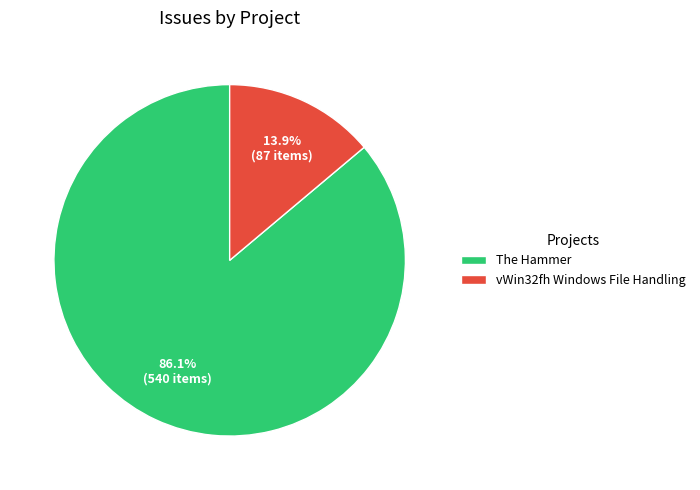

What is the largest slice in the pie chart?

The Hammer